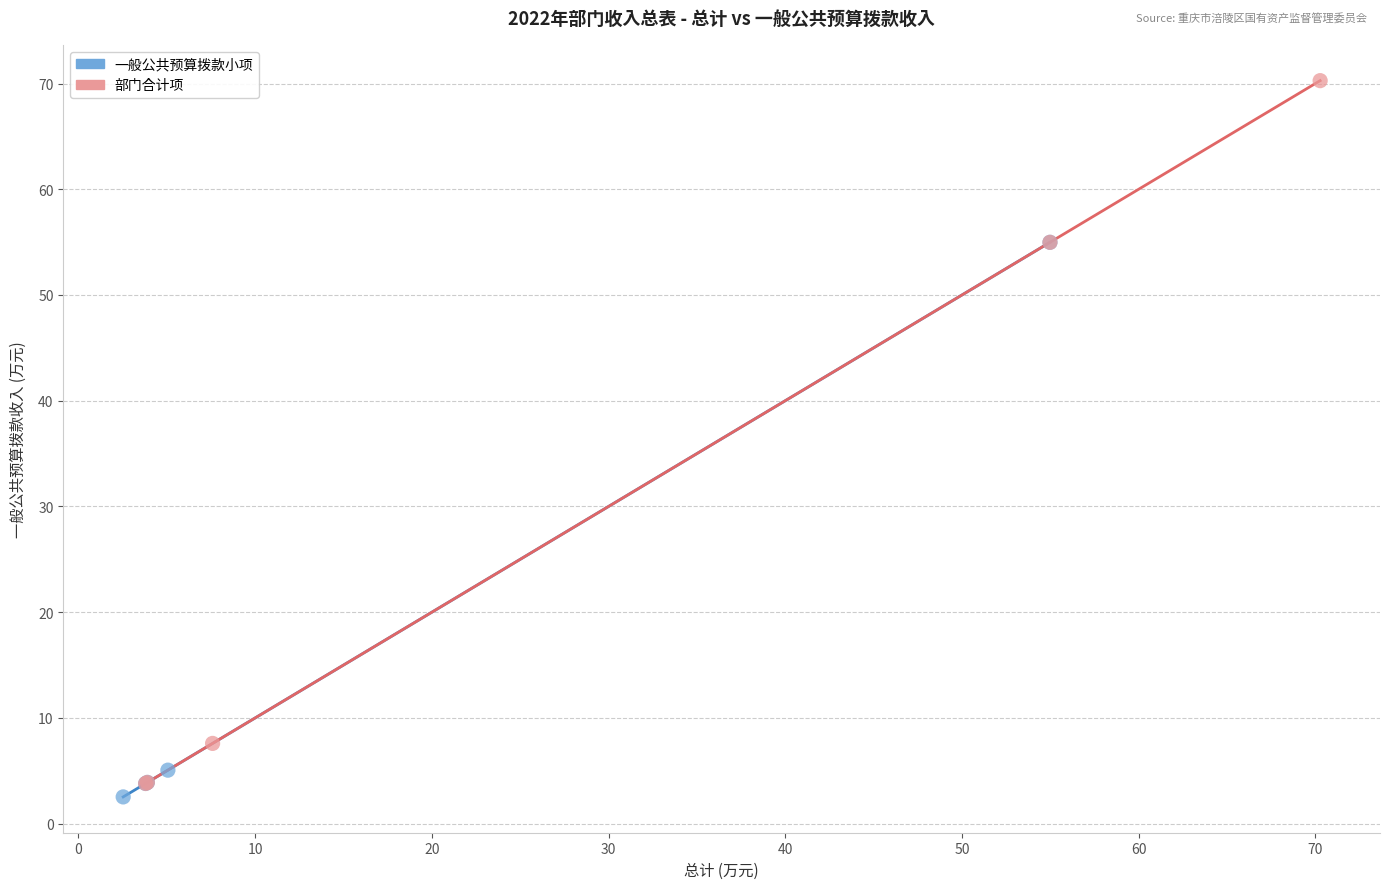

Which series reaches the maximum Y coordinate?

部门合计项